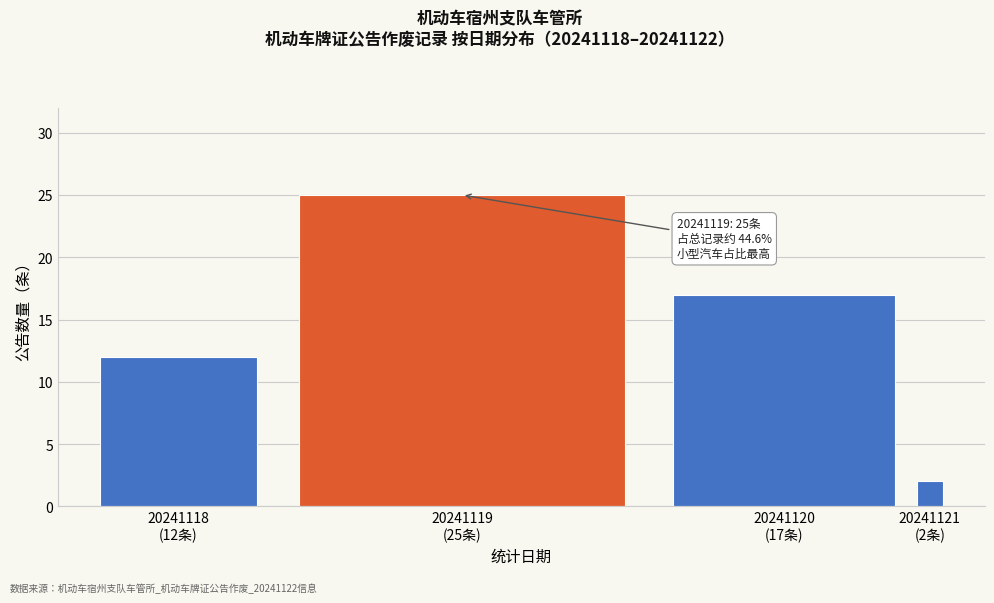

Reading left to right, what are all the values shown in this chart?

12	25	17	2